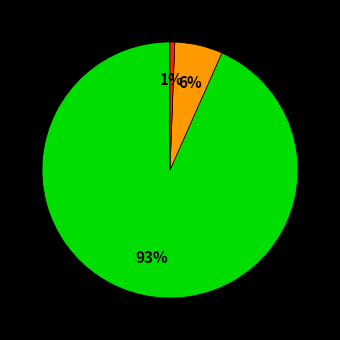

To the nearest percent, what is the average slice percentage?

33%